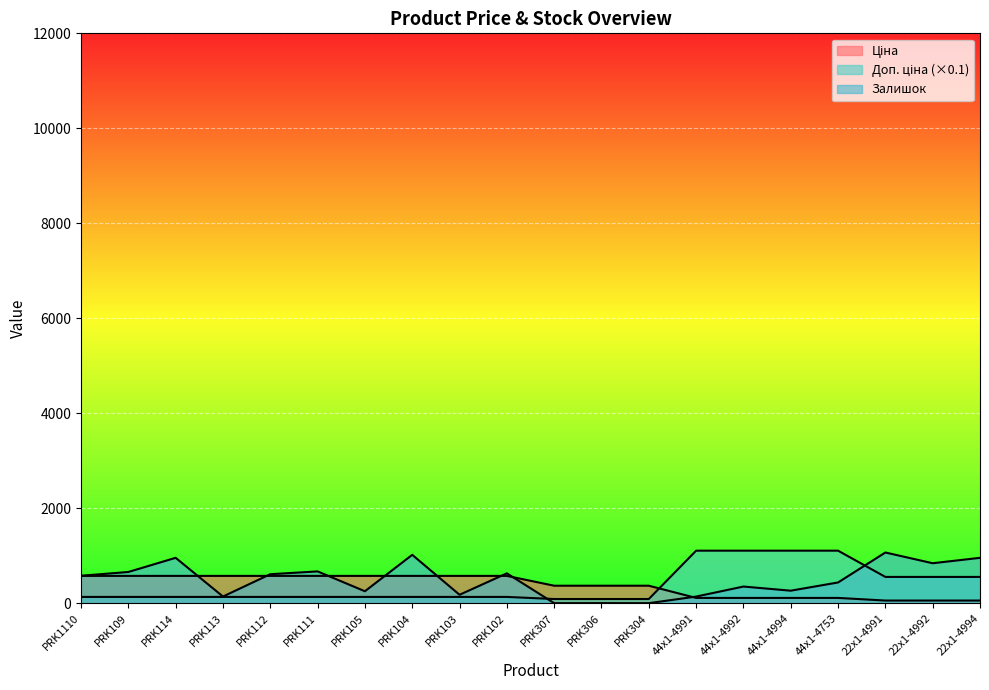

How many data points in Ціна are less than 574?

10